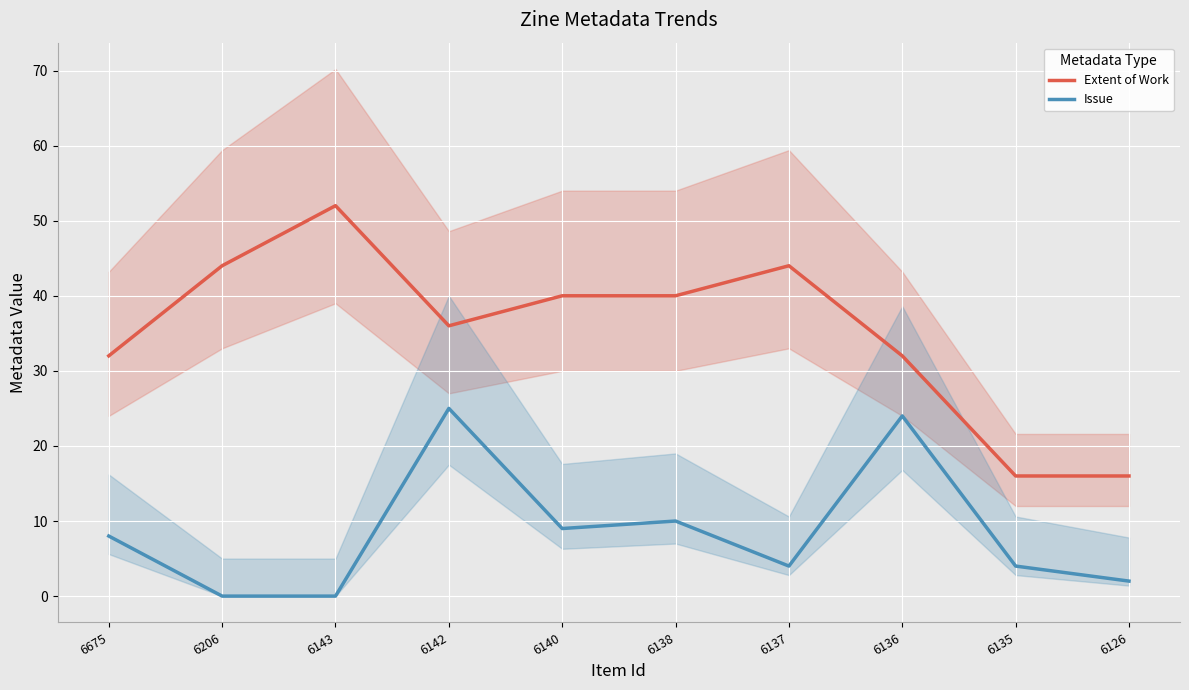

Where is Extent of Work nearest to the value 34?

6675